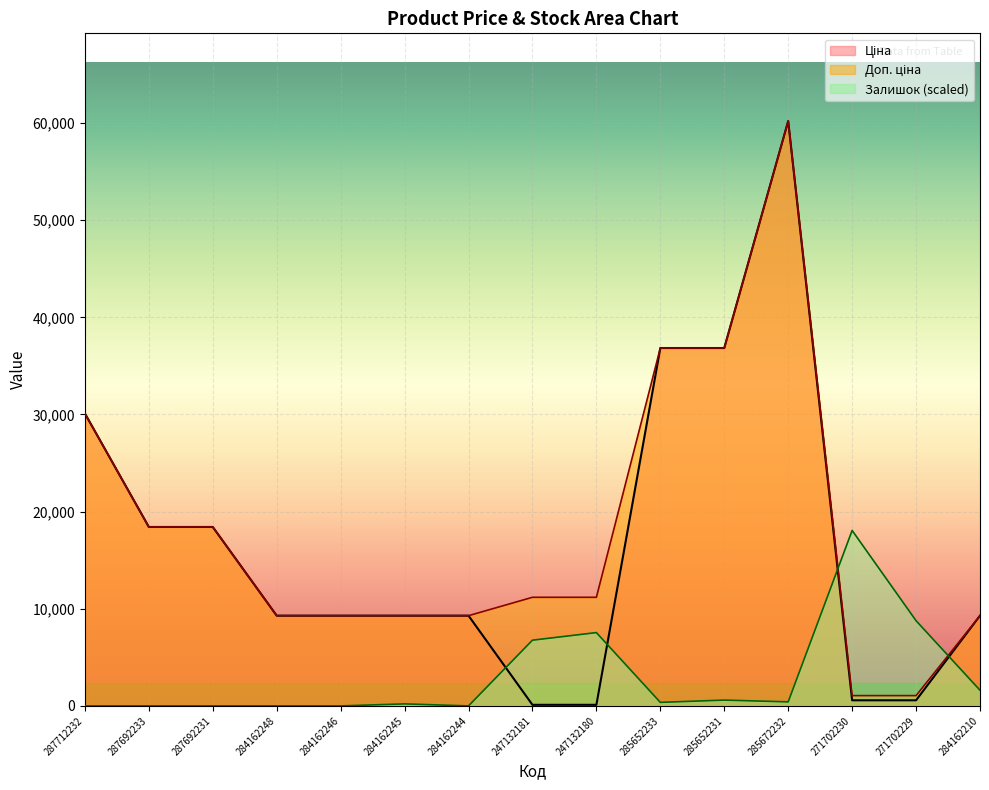

At which label does Залишок reach its peak?

271702230